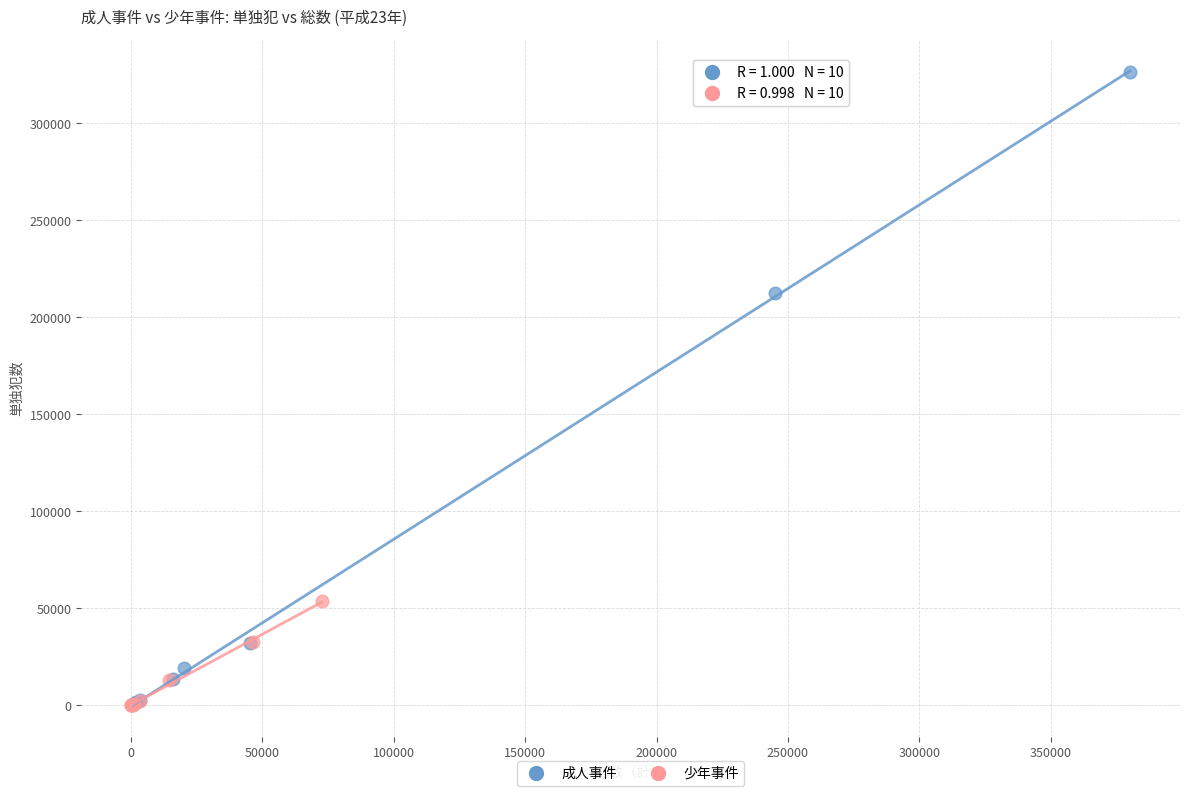

What are all the series names shown in the legend?

成人事件, 少年事件